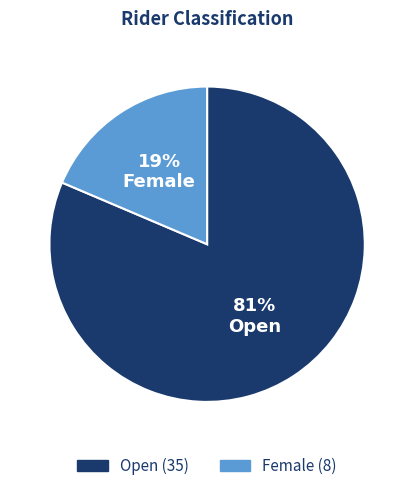

The Female slice represents 34% of the pie. True or false?

False